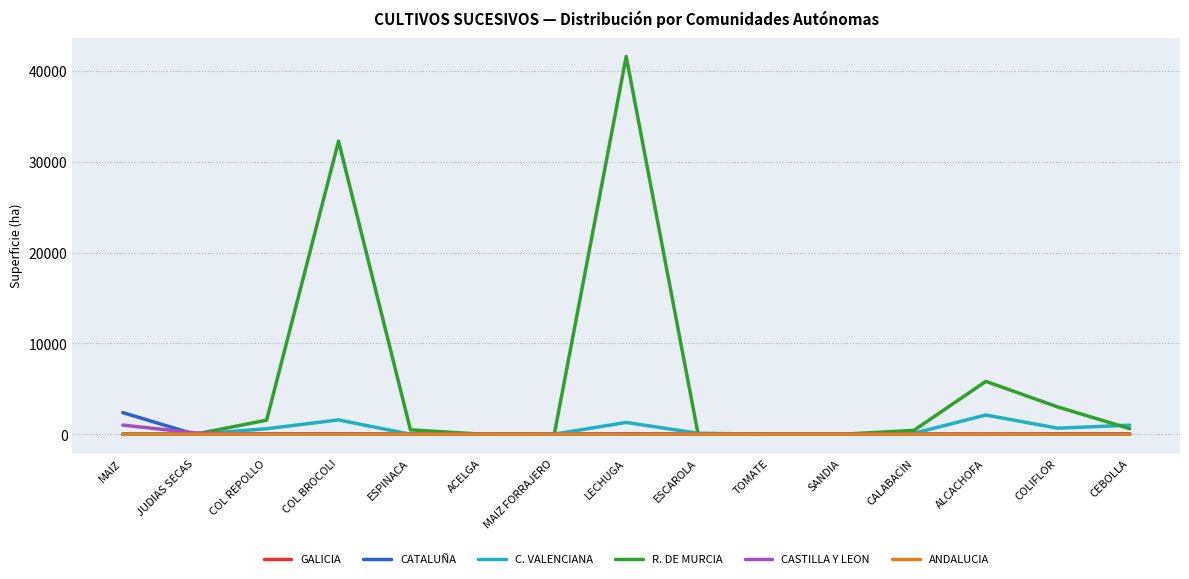

The C. VALENCIANA series shows 0.0 at JUDIAS SECAS. True or false?

True